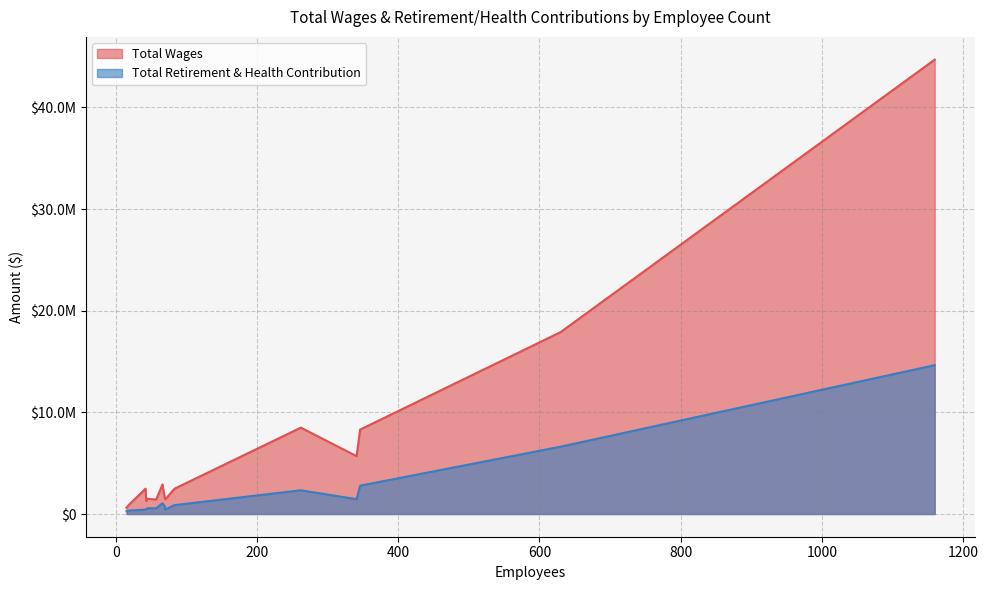

What value does the Total Retirement & Health Contribution series have at 83?

873698.0